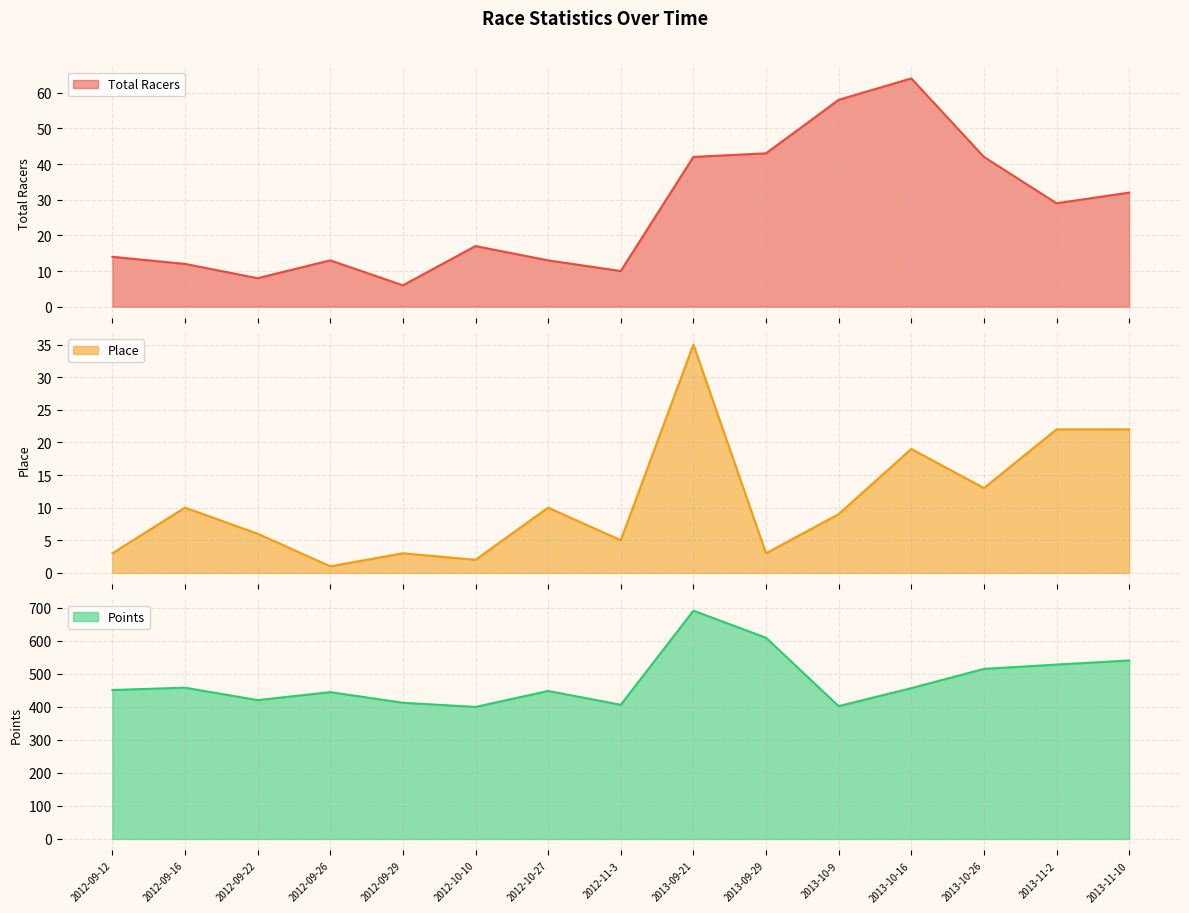

Does the chart display data point markers on the line(s)?

No